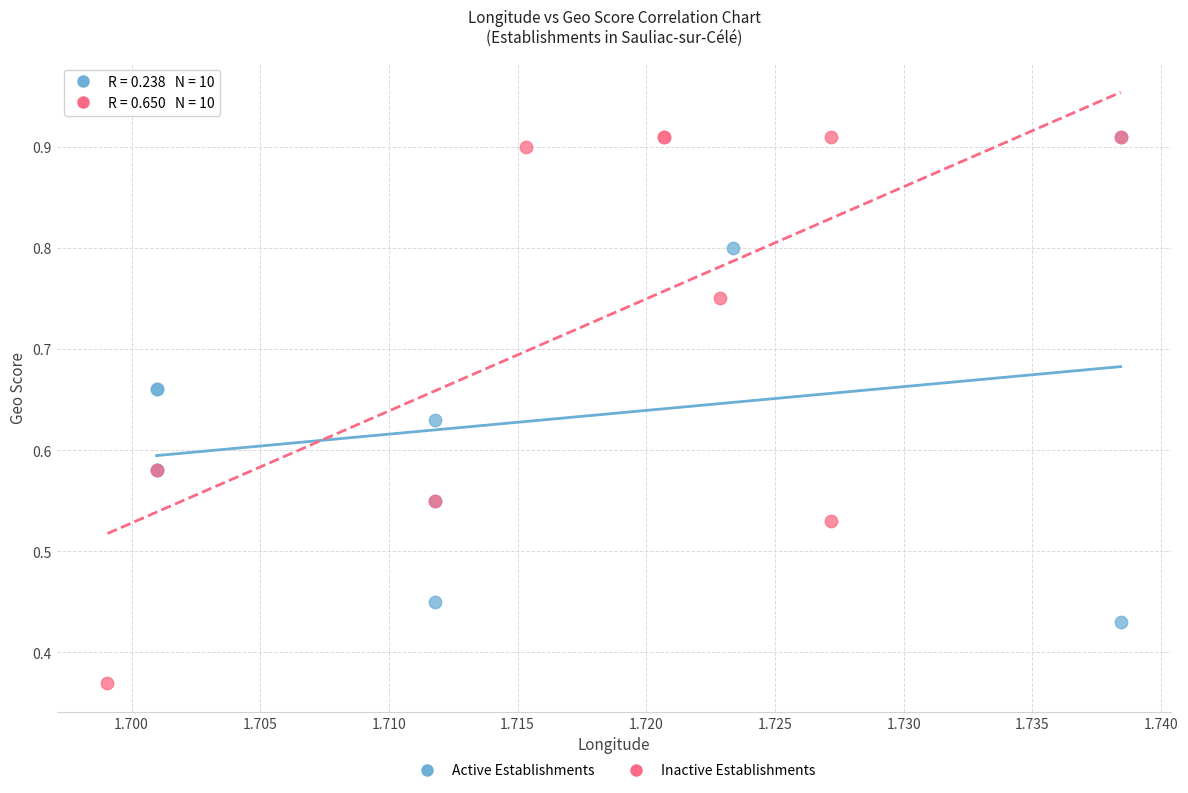

Which series has the widest spread of Y values?

Inactive Establishments